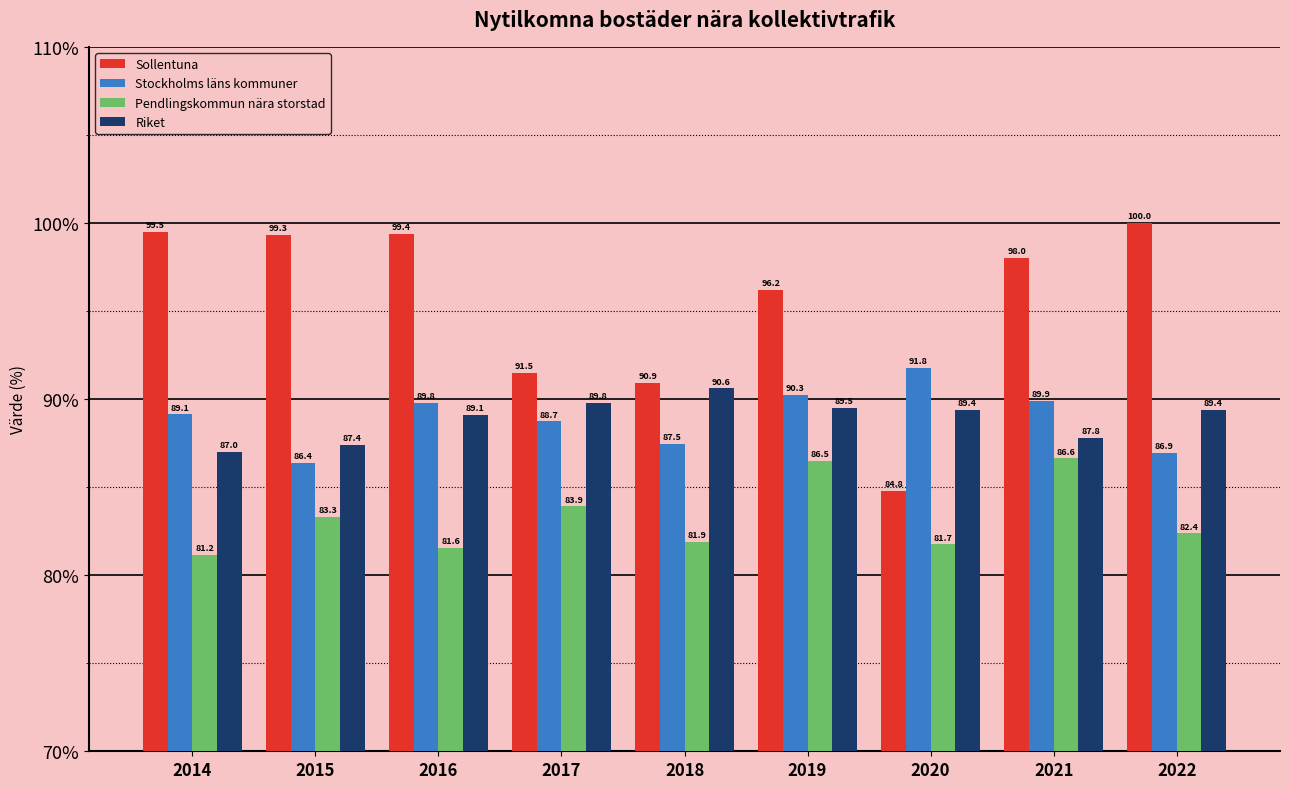

Is it true that Stockholms läns kommuner equals 26.1 at 2018?

False